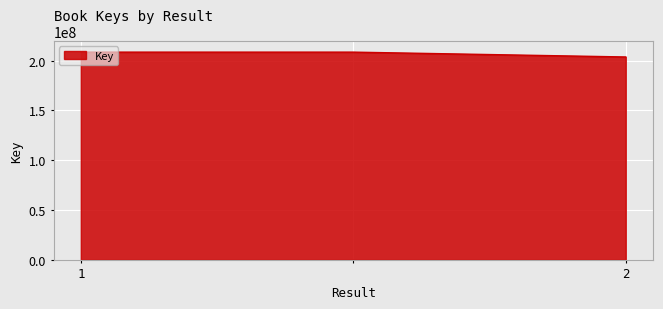

What is the sum of all values?

620781748